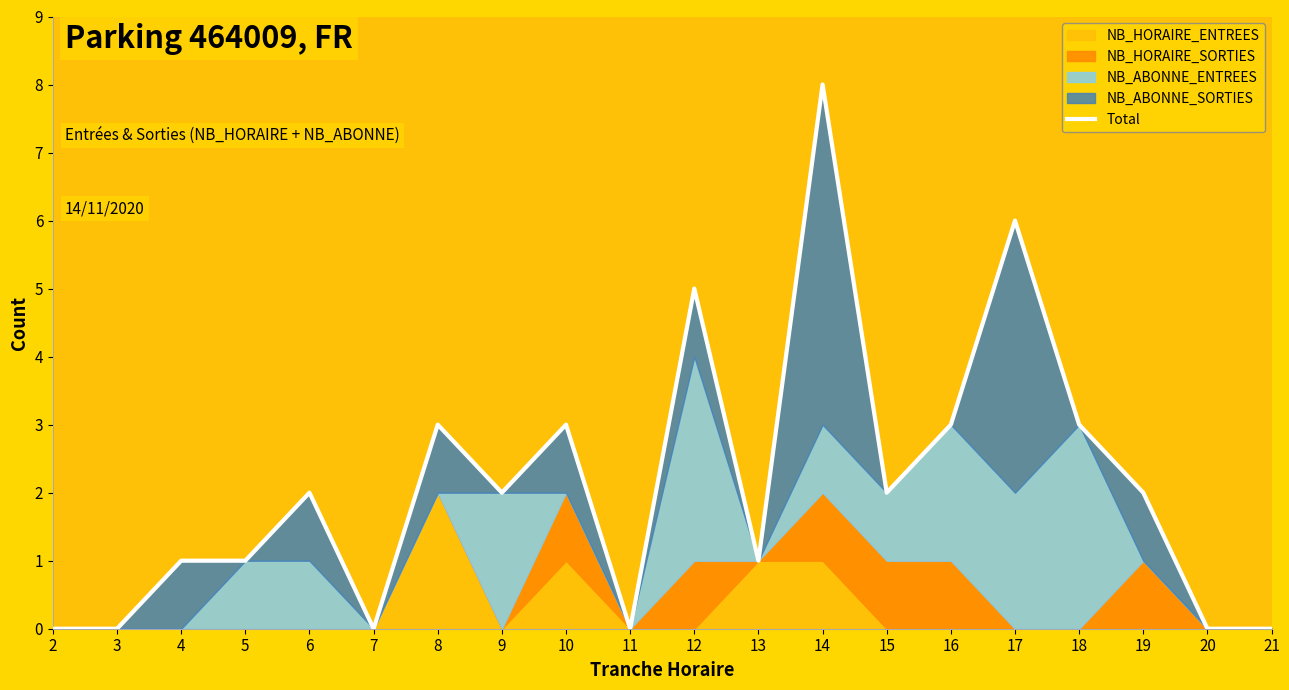

What is the value of the 12th point from the left?

1